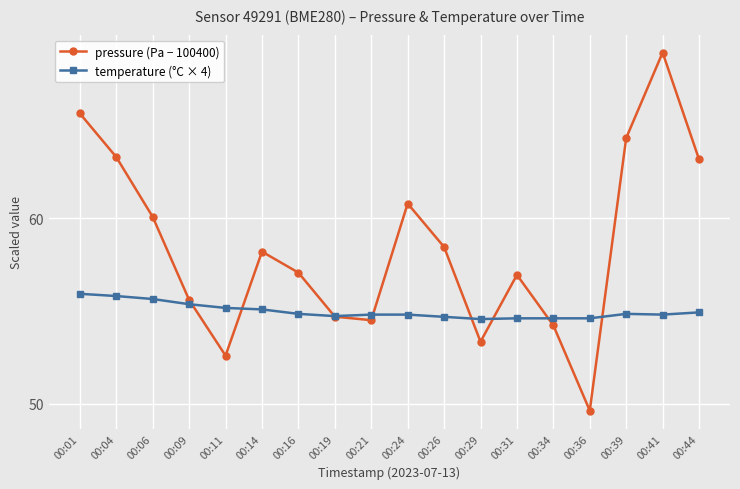

What value does the pressure (Pa − 100400) series have at 00:41?

68.9